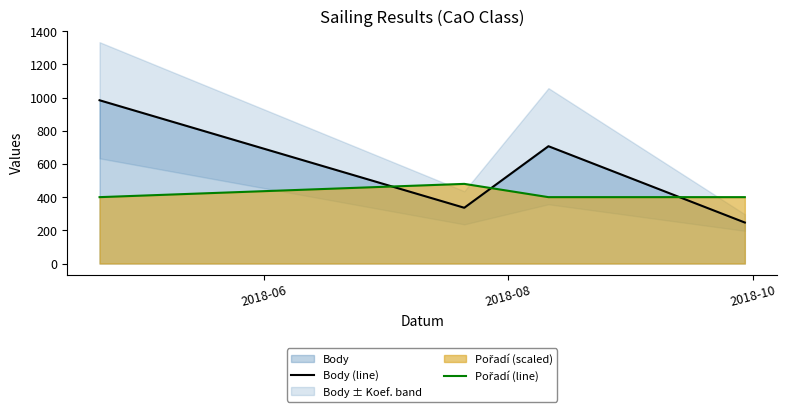

What is the difference between the second highest and second lowest values in the Body (line) series?

371